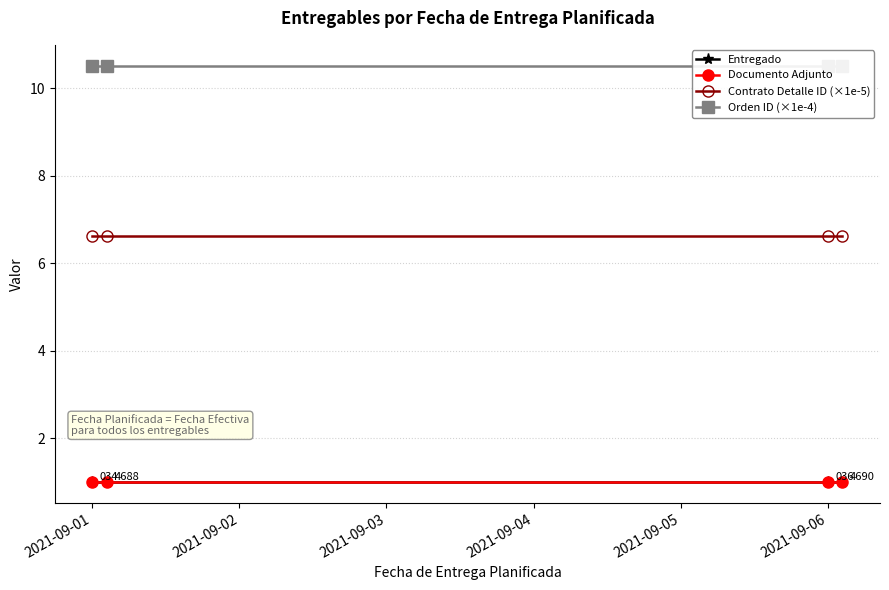

Between 2021-09-03 and 2021-09-04, which is larger?

2021-09-03